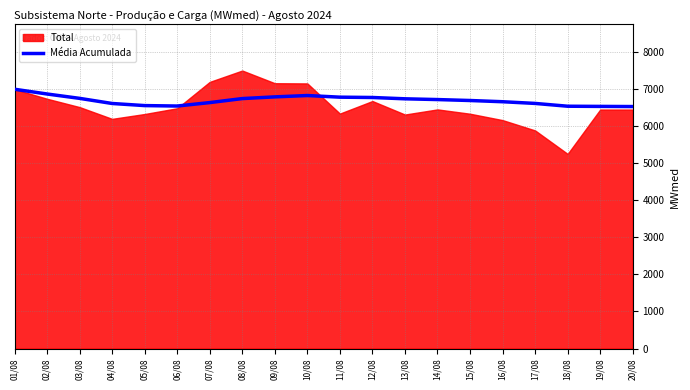

What is the minimum value for Média Acumulada?

6522.7